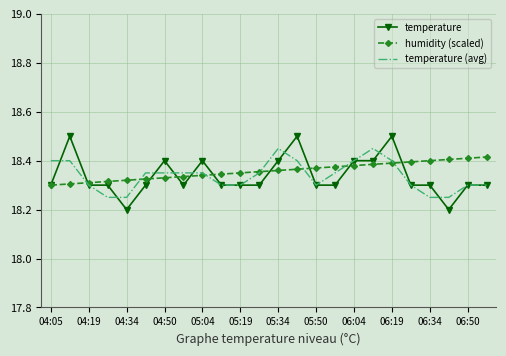

What is the maximum value shown in the chart?

18.5